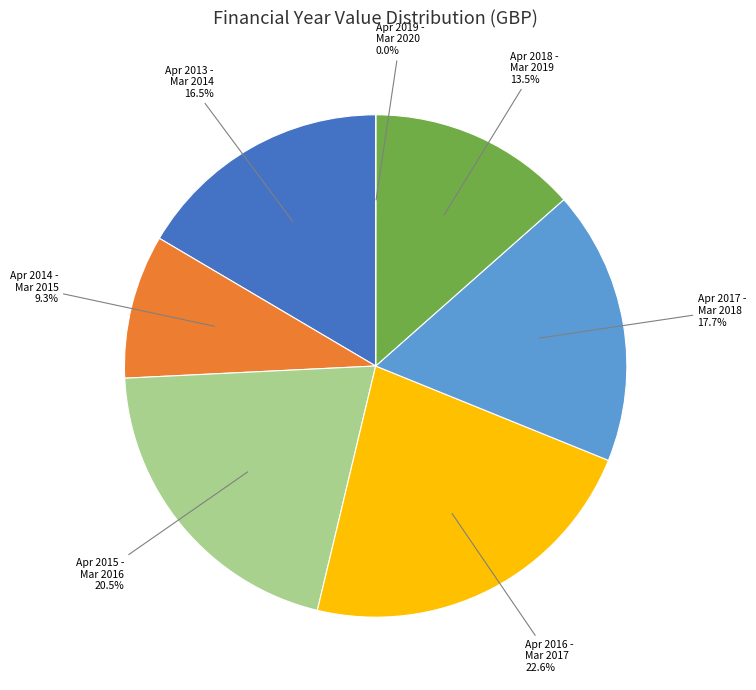

Is there a majority slice in this chart?

No